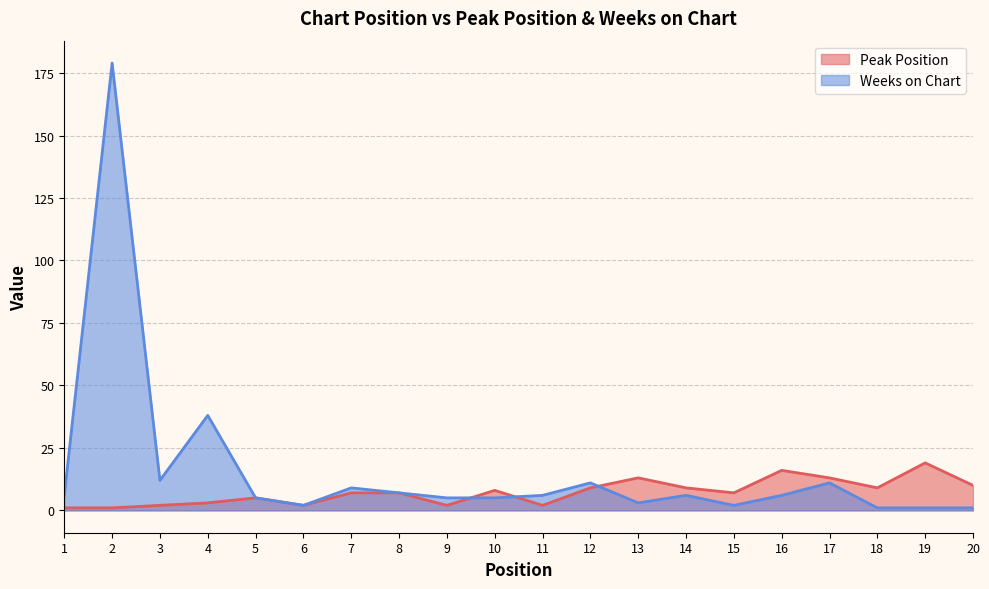

How many interior local valleys does the Weeks on Chart series have?

4